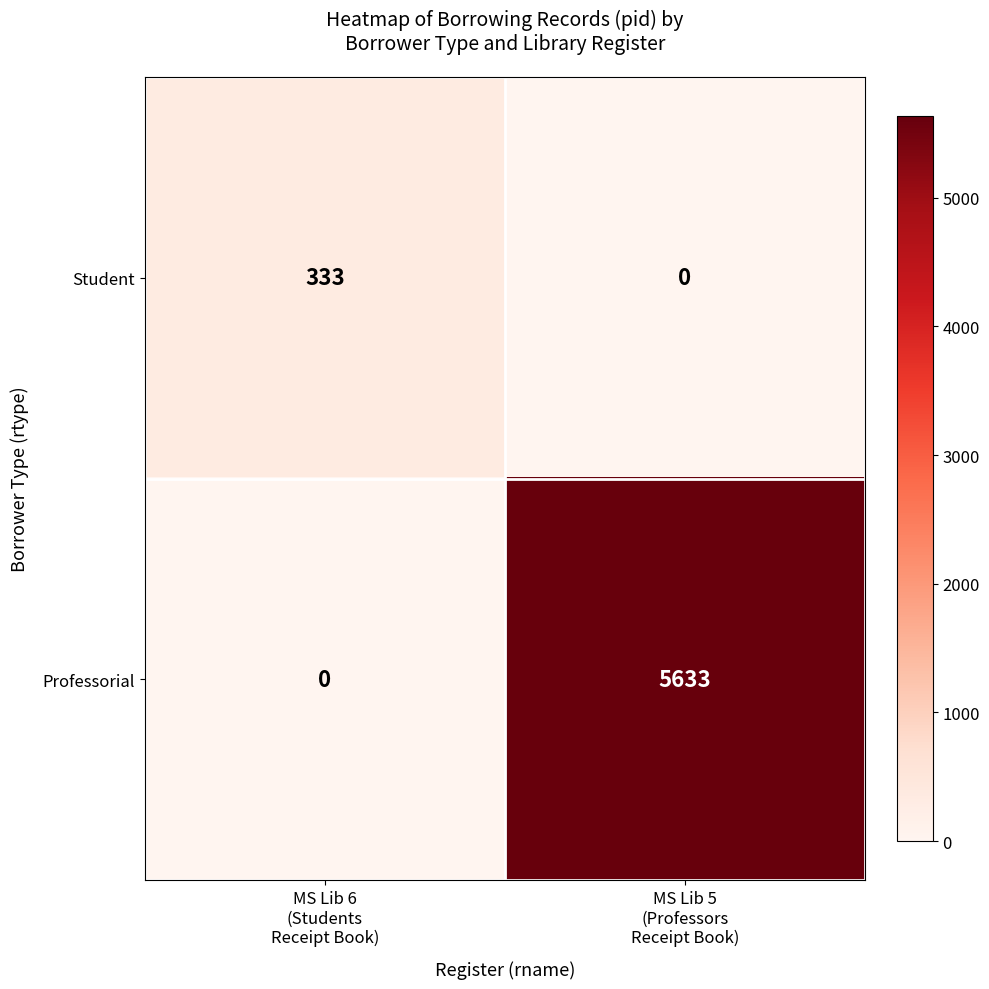

List the series in order of their overall mean, lowest first.

Student, Professorial